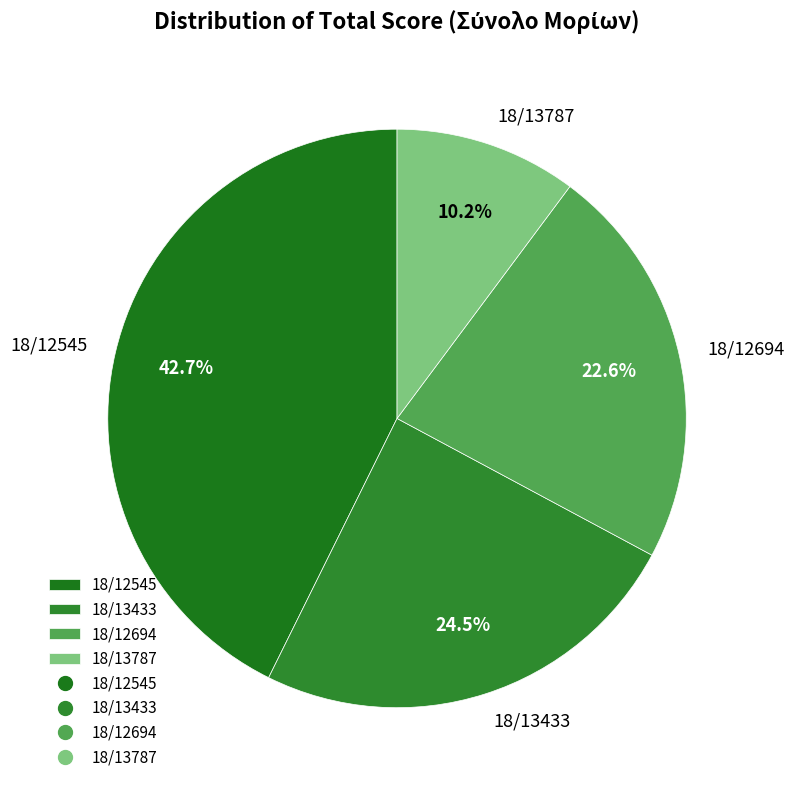

What portion of the pie excludes 18/13433?

75.5%